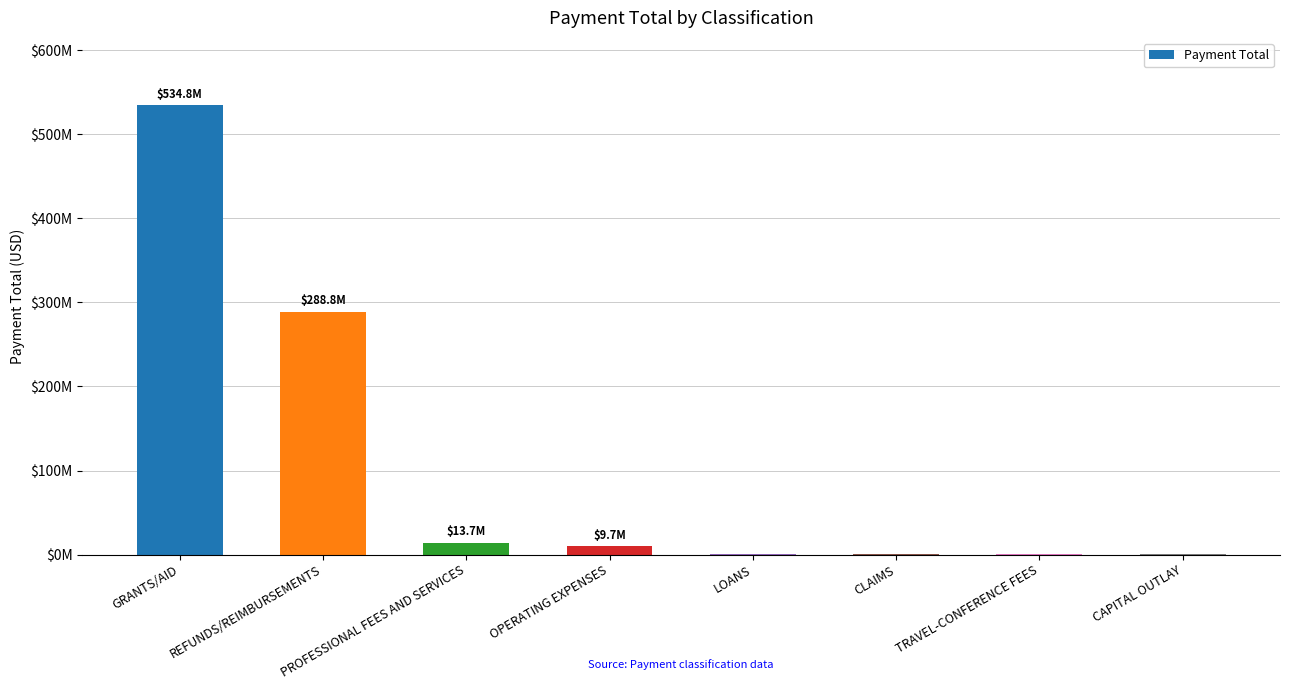

Approximately how many times larger is the value at REFUNDS/REIMBURSEMENTS compared to TRAVEL-CONFERENCE FEES?

3033.8